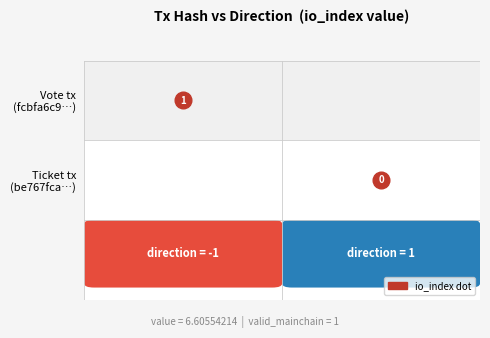

How many categories are shown in the chart?

2